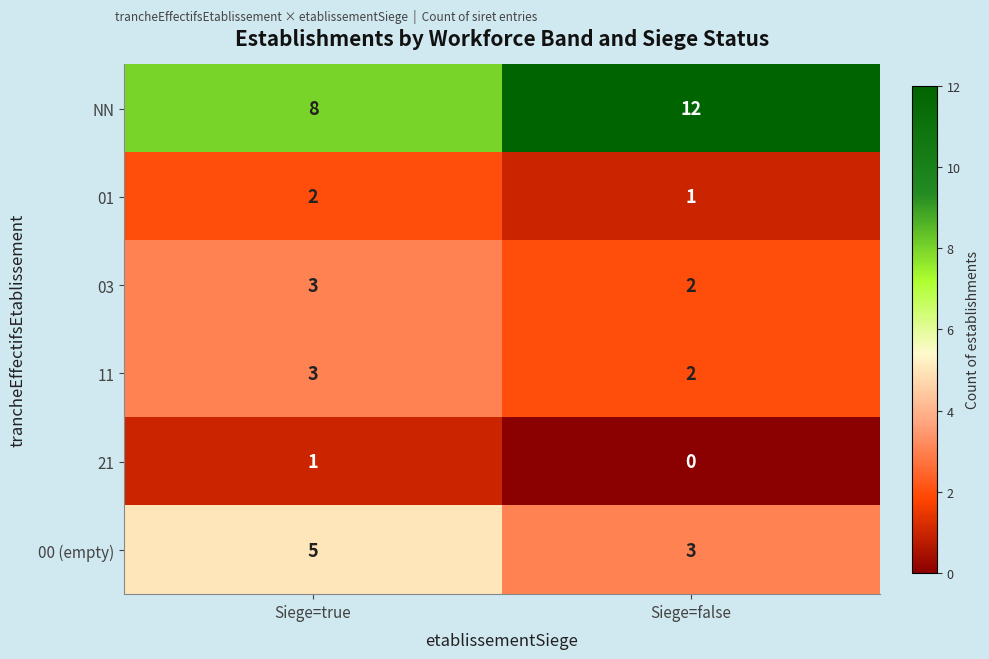

At which category is the sum across all series the highest?

Siege=true